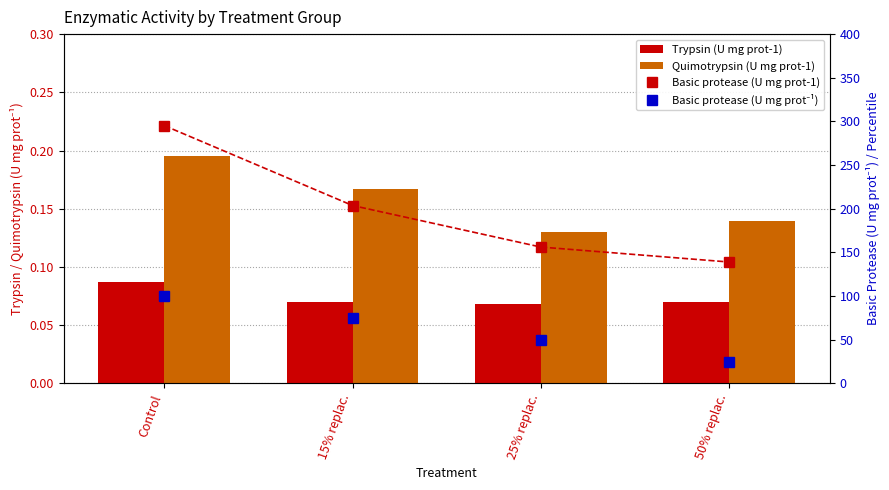

What is the difference between the maximum and second lowest values in the Quimotrypsin (U mg prot-1) series?

0.1